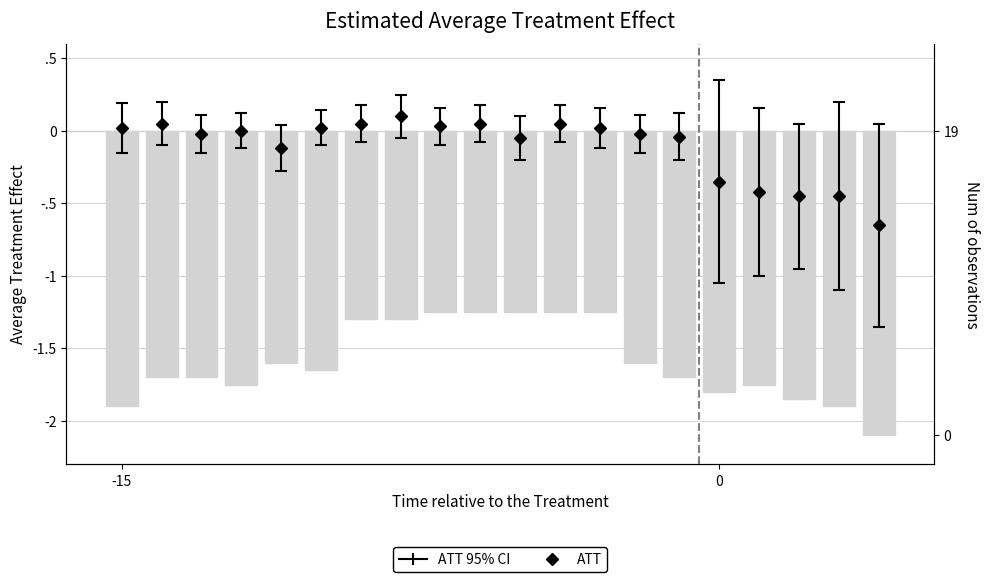

What is the value of the 10th bar from the left?

-1.2